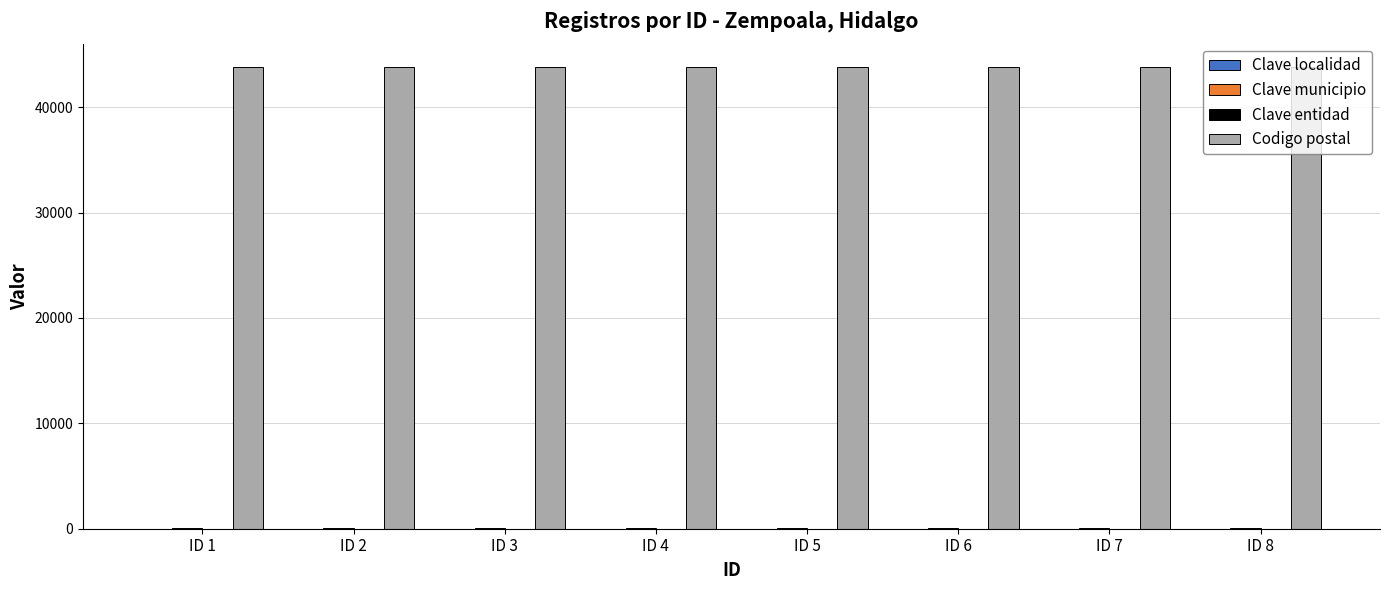

The value of Codigo postal at ID 2 is 43838. True or false?

True